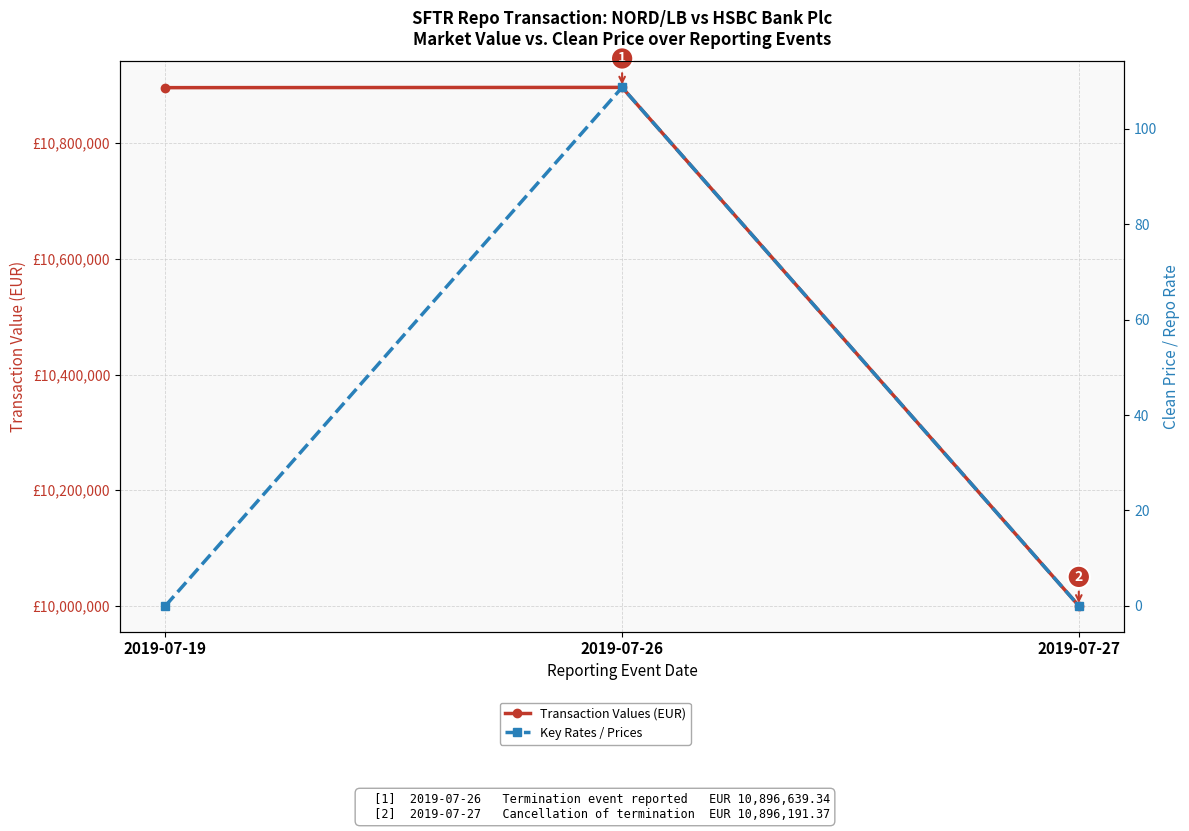

Where is Key Rates / Prices nearest to the value 54?

2019-07-19